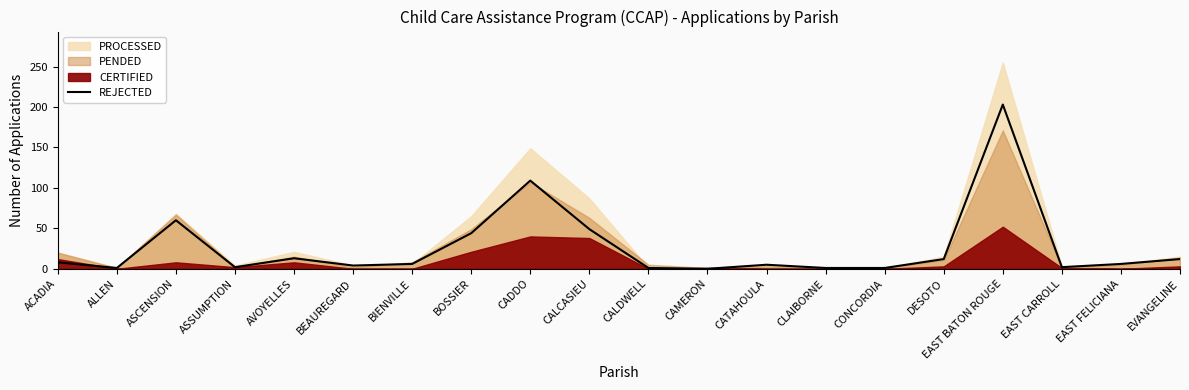

Count the number of values greater than 6.

9